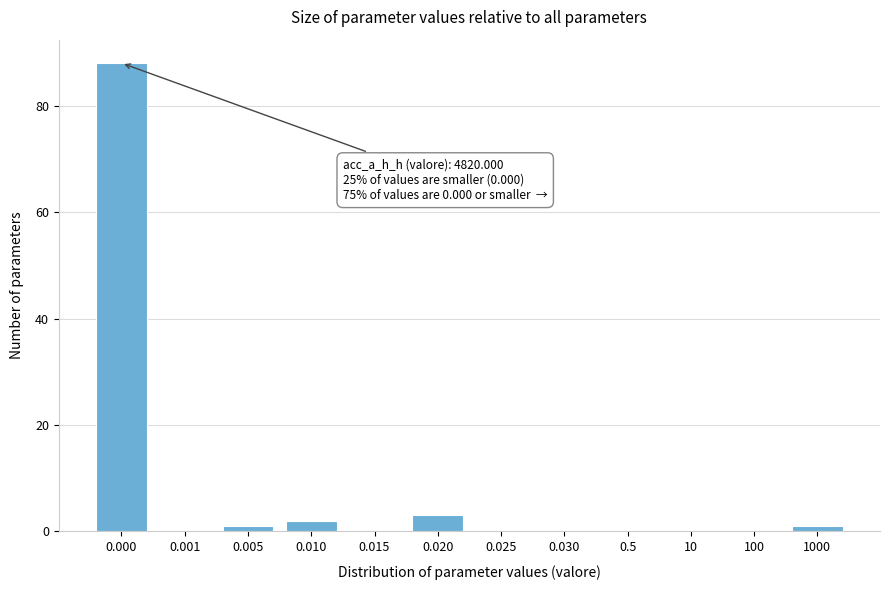

Reading right to left, transcribe all the data shown in this chart.

1000=1	100=0	10=0	0.5=0	0.030=0	0.025=0	0.020=3	0.015=0	0.010=2	0.005=1	0.001=0	0.000=88